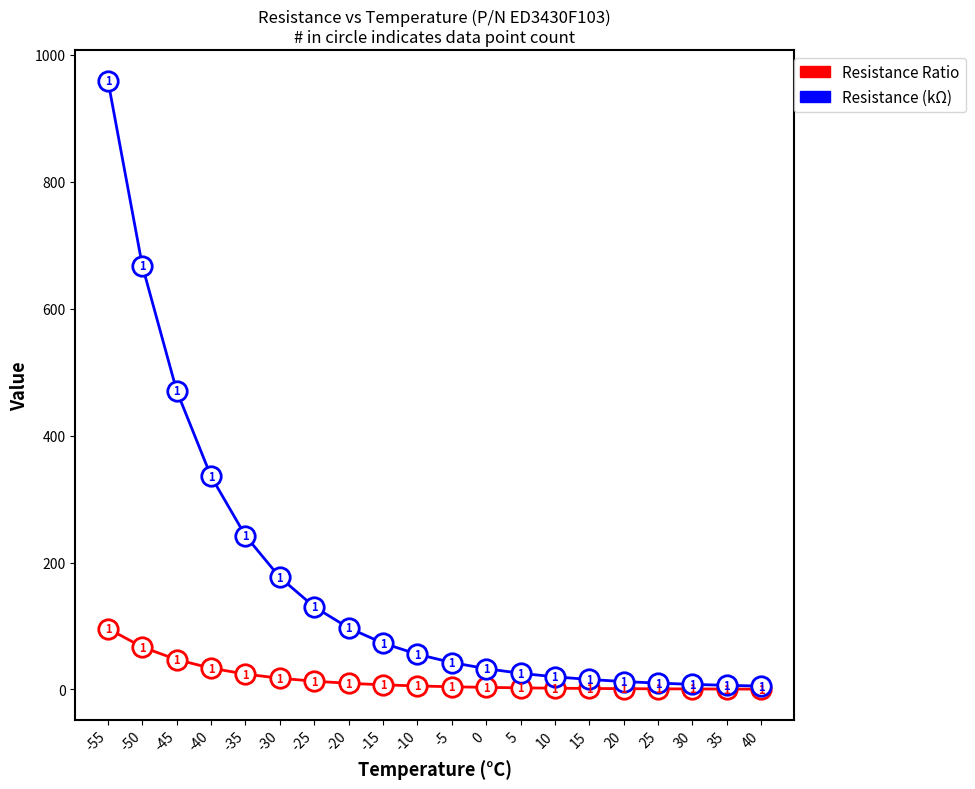

True or false: Resistance (kΩ) has more than 1 interior local peaks.

False